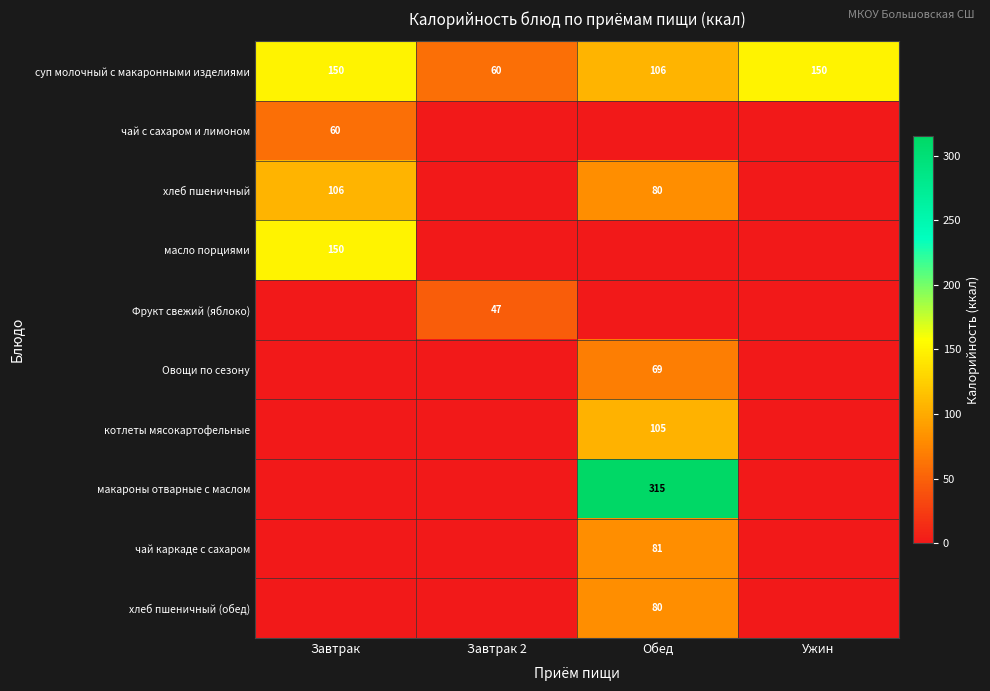

What is the difference between the maximum and minimum values in the суп молочный с макаронными изделиями series?

90